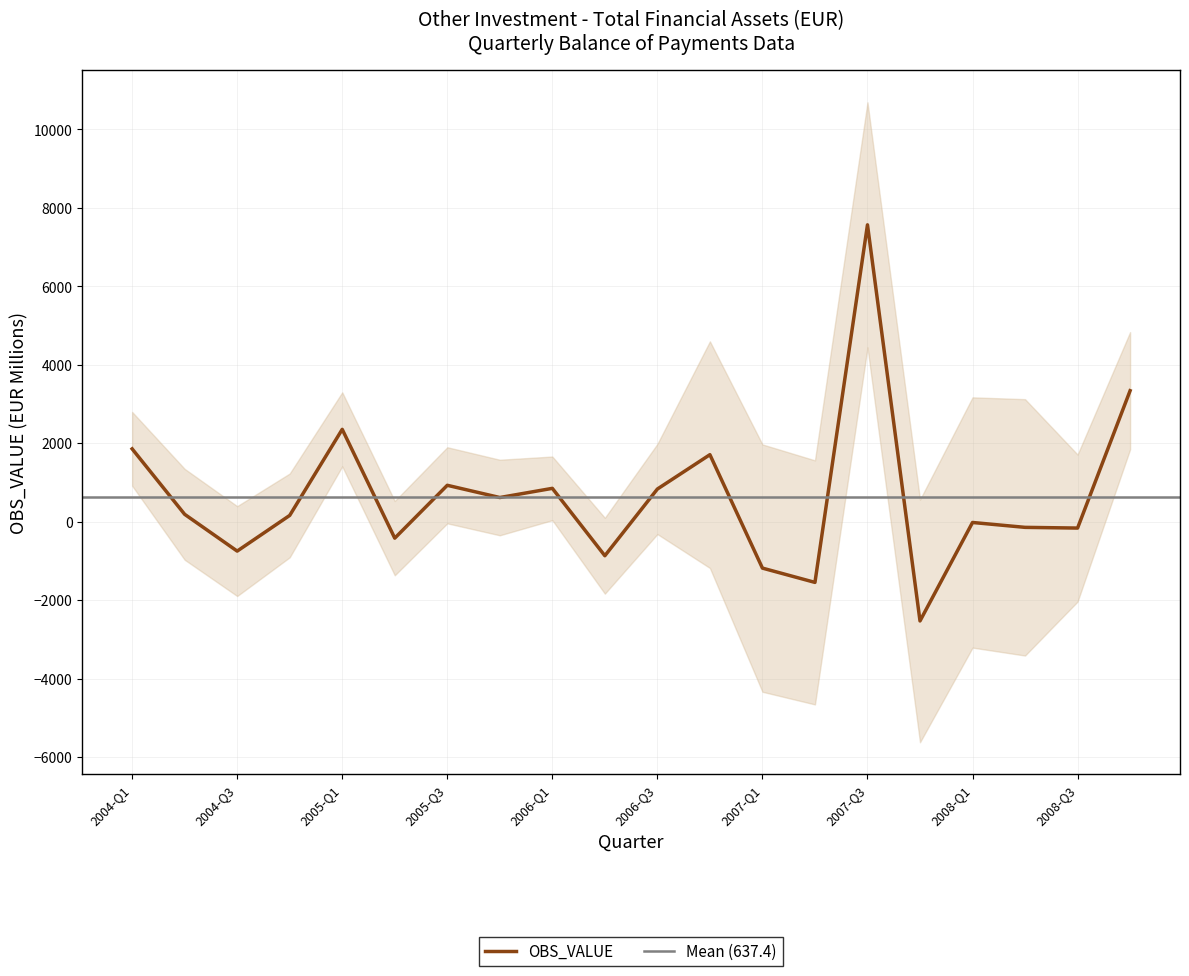

What is the label of the 19th point from the right?

2004-Q2